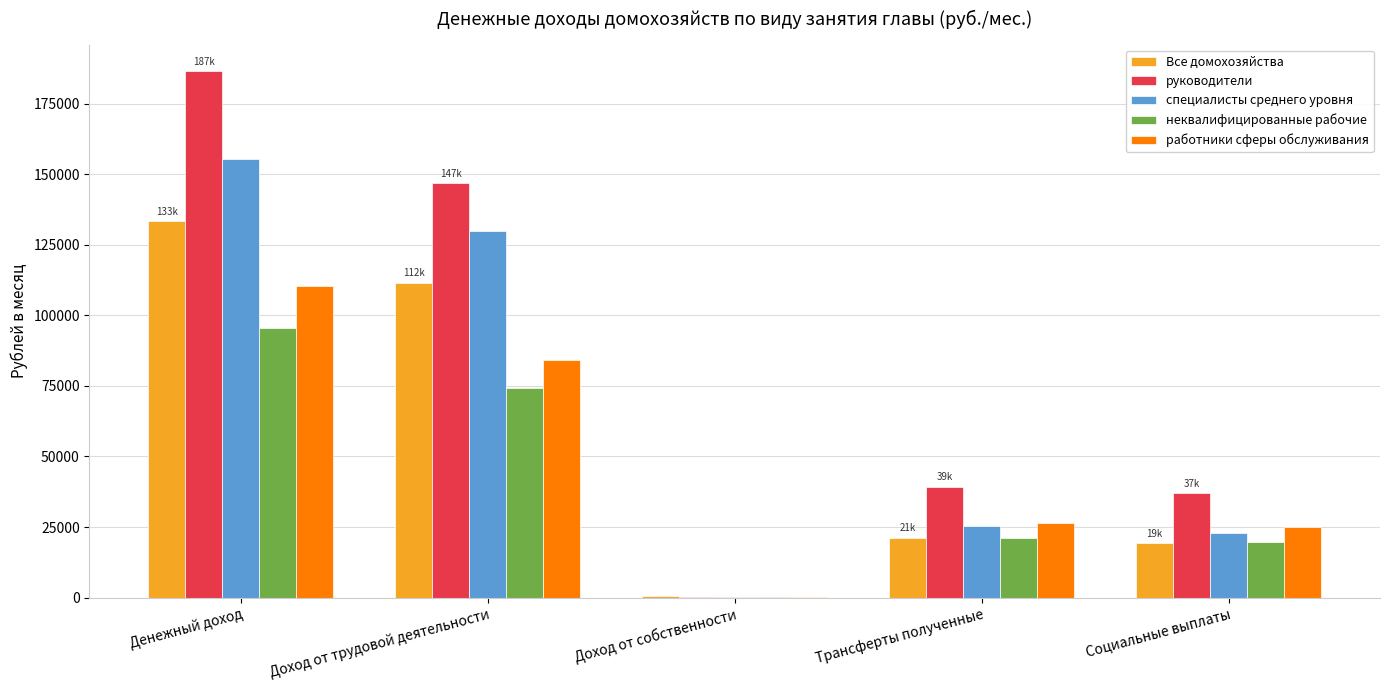

What are all the series names shown in the legend?

Все домохозяйства, руководители, специалисты среднего уровня, неквалифицированные рабочие, работники сферы обслуживания